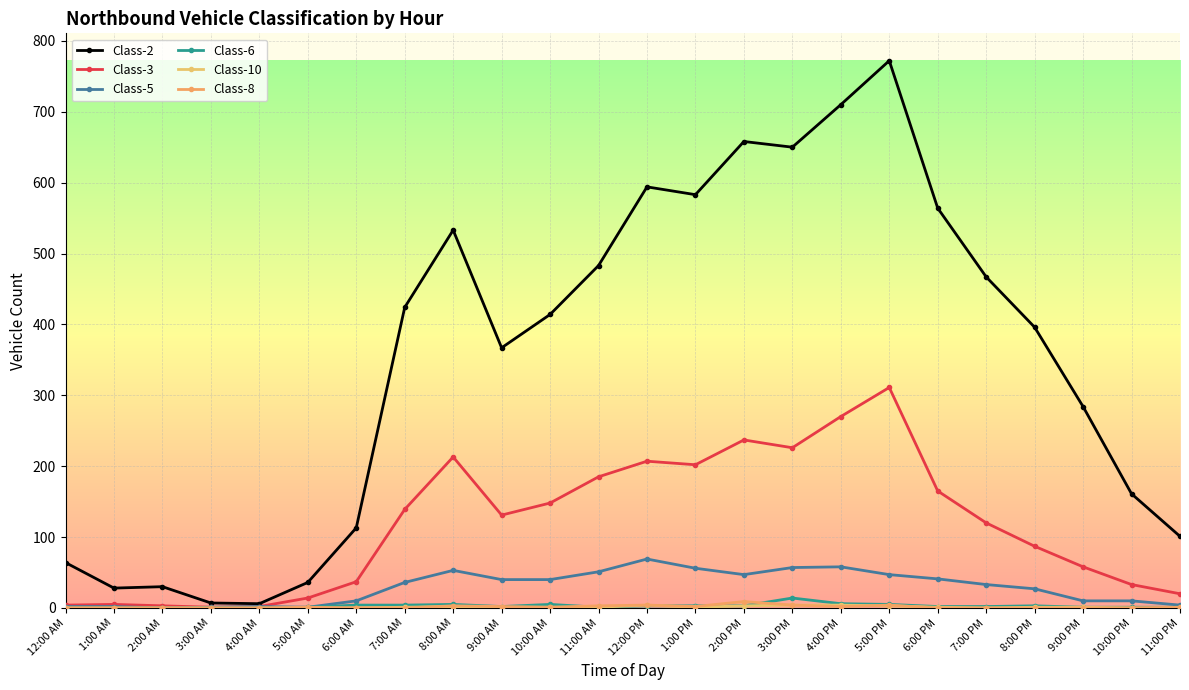

How many interior local peaks does the Class-2 series have?

5